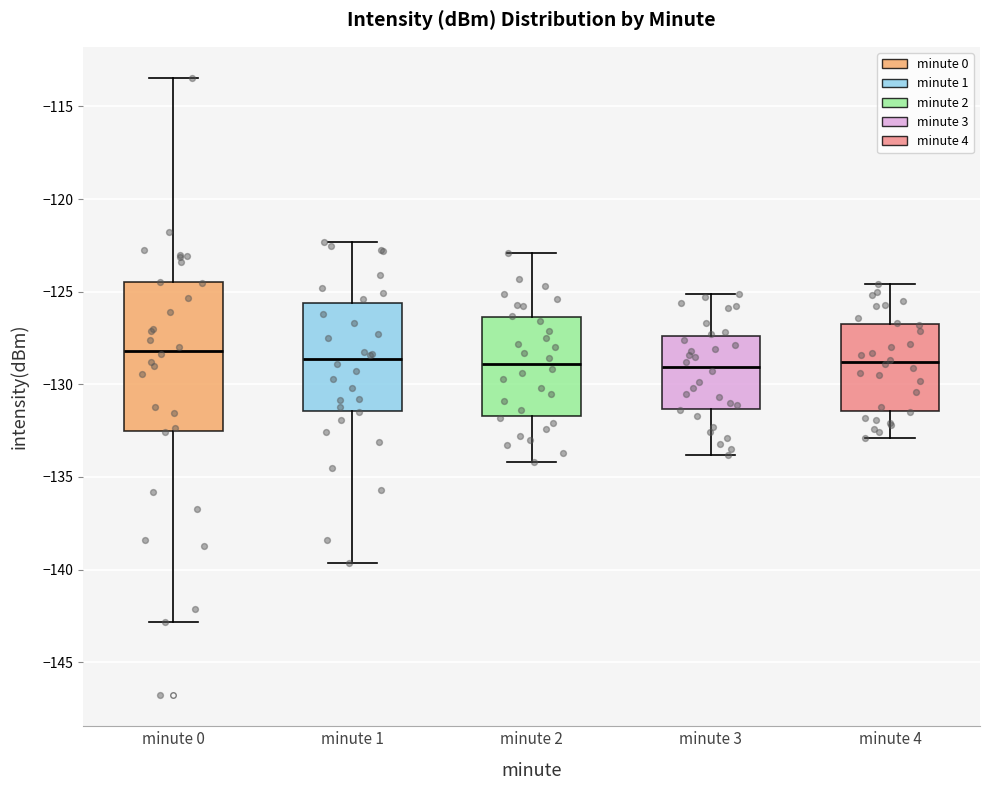

Reading left to right, read every box against the y-axis: the position of its median line, the range the box covers, and the ends of its whiskers. The values are not printed on the chart, so give them approximately, as read against the axis.

minute 0: median -128.0, box -132.5 to -124.5, whiskers -143.0 to -113.5
minute 1: median -128.5, box -131.5 to -125.5, whiskers -139.5 to -122.5
minute 2: median -129.0, box -131.5 to -126.5, whiskers -134.0 to -123.0
minute 3: median -129.0, box -131.5 to -127.5, whiskers -134.0 to -125.0
minute 4: median -129.0, box -131.5 to -126.5, whiskers -133.0 to -124.5